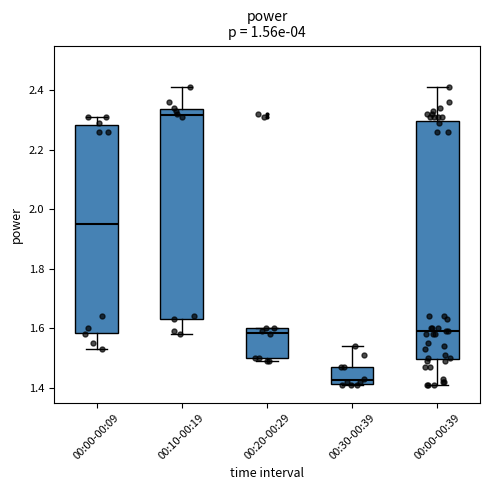

Comparing the boxes themselves (not the whiskers), which one is the tallest?

00:00-00:39